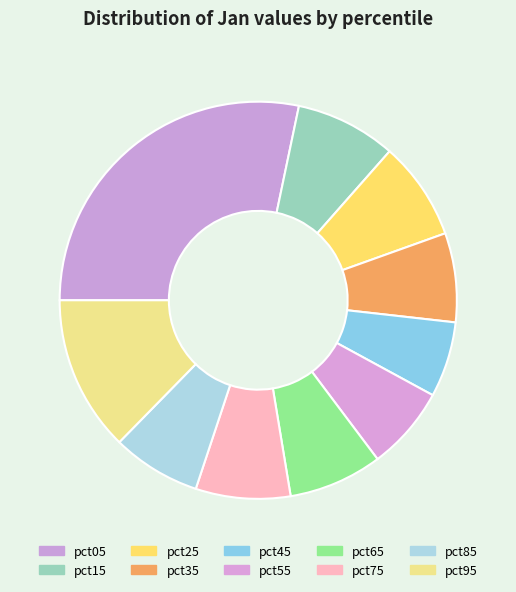

True or false: pct05 accounts for 28% of the total.

True